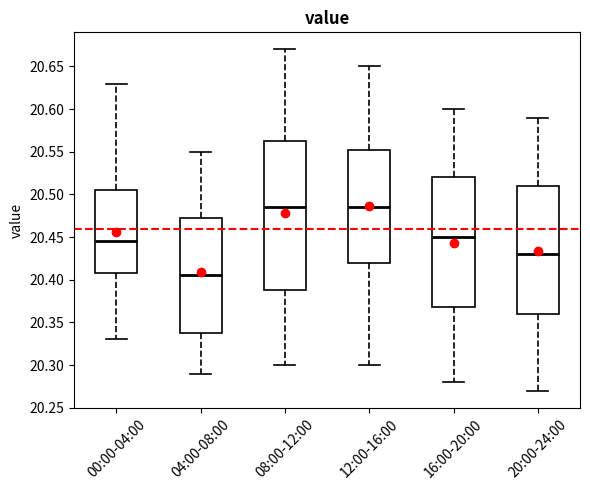

Reading left to right, transcribe this box plot: for each box, give where its median line is, the range the box spans, and where its two whiskers end, as read against the y-axis. The values are not printed on the chart, so give them approximately, as read against the axis.

00:00-04:00: median 20.445, box 20.410 to 20.505, whiskers 20.330 to 20.630
04:00-08:00: median 20.405, box 20.340 to 20.475, whiskers 20.290 to 20.550
08:00-12:00: median 20.485, box 20.390 to 20.565, whiskers 20.300 to 20.670
12:00-16:00: median 20.485, box 20.420 to 20.555, whiskers 20.300 to 20.650
16:00-20:00: median 20.450, box 20.370 to 20.520, whiskers 20.280 to 20.600
20:00-24:00: median 20.430, box 20.360 to 20.510, whiskers 20.270 to 20.590